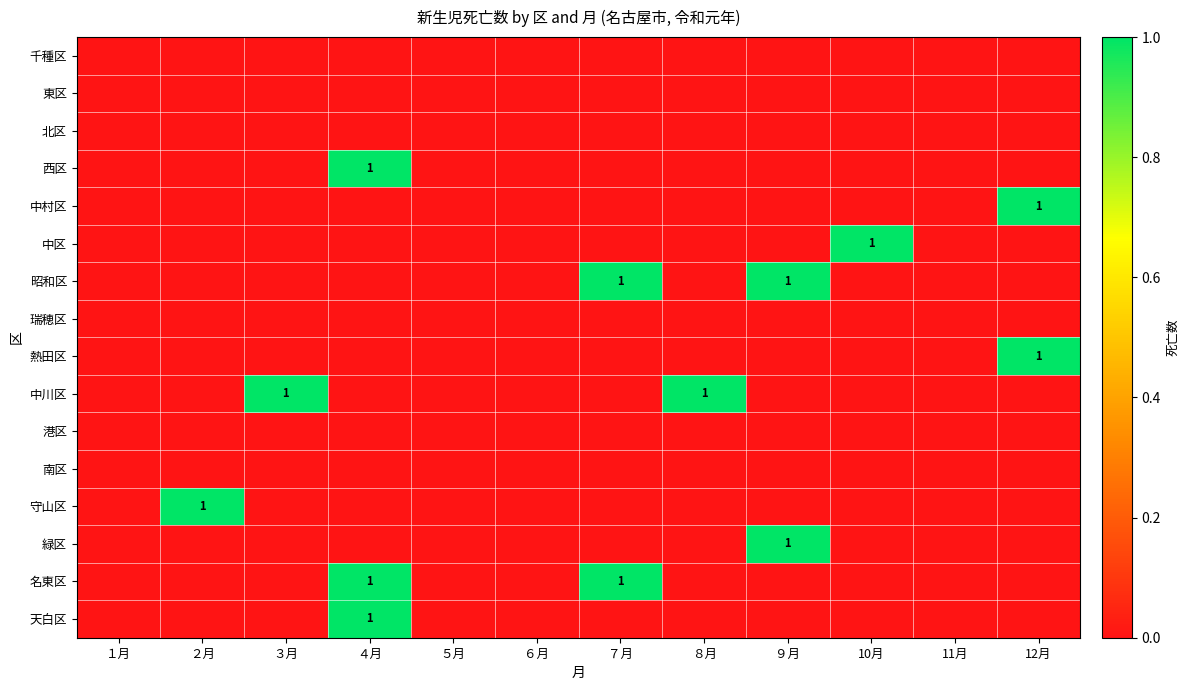

What is the difference between the highest and lowest values at 12月?

1